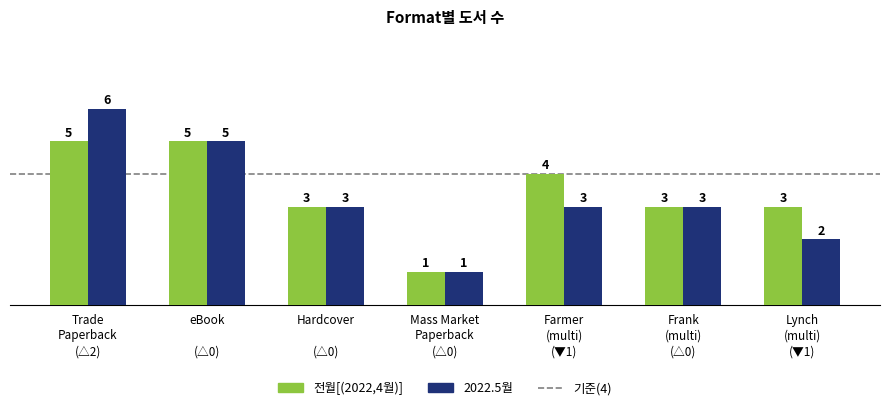

What is the difference between the maximum and minimum values in the 전월[(2022,4월)] series?

4